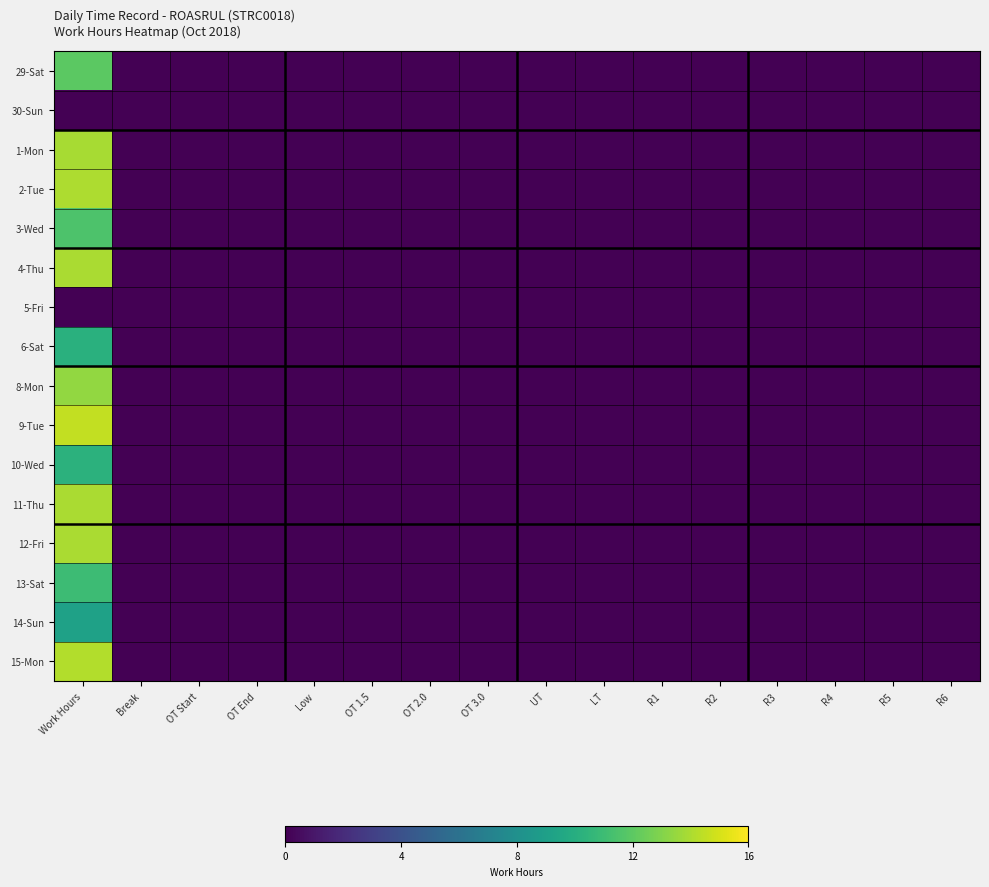

How many distinct data groups are displayed?

16